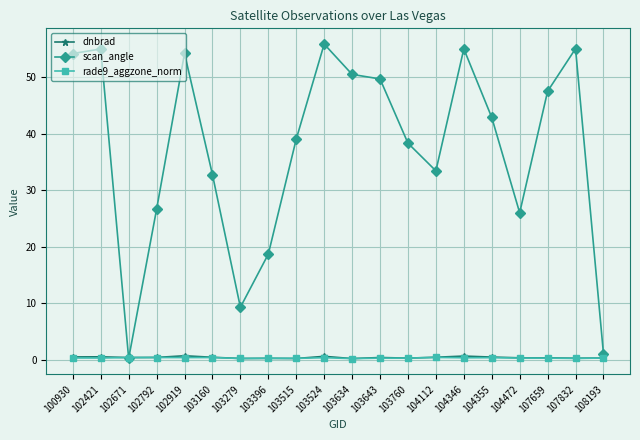

What is the value of the dnbrad point at the 13th from the left?

0.3